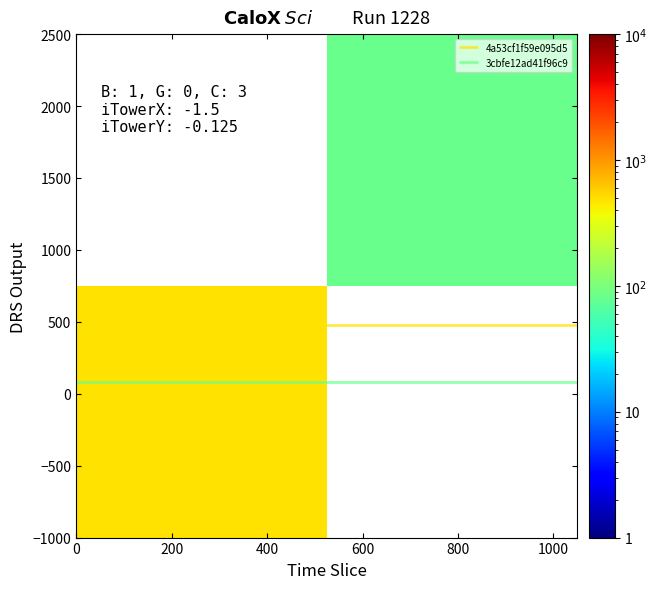

What is the maximum value shown in the chart?

478.0